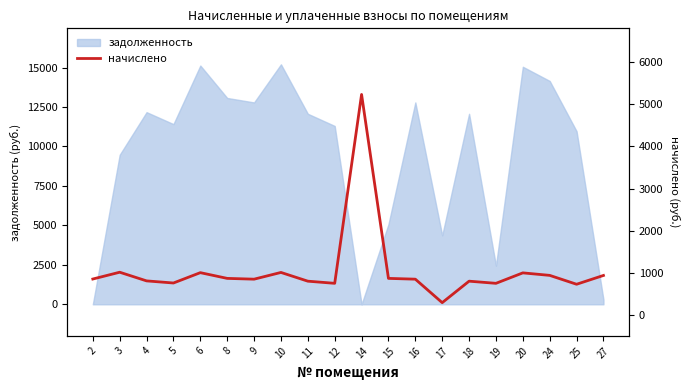

What is the ratio of the value at 24 to the value at 20?

0.9